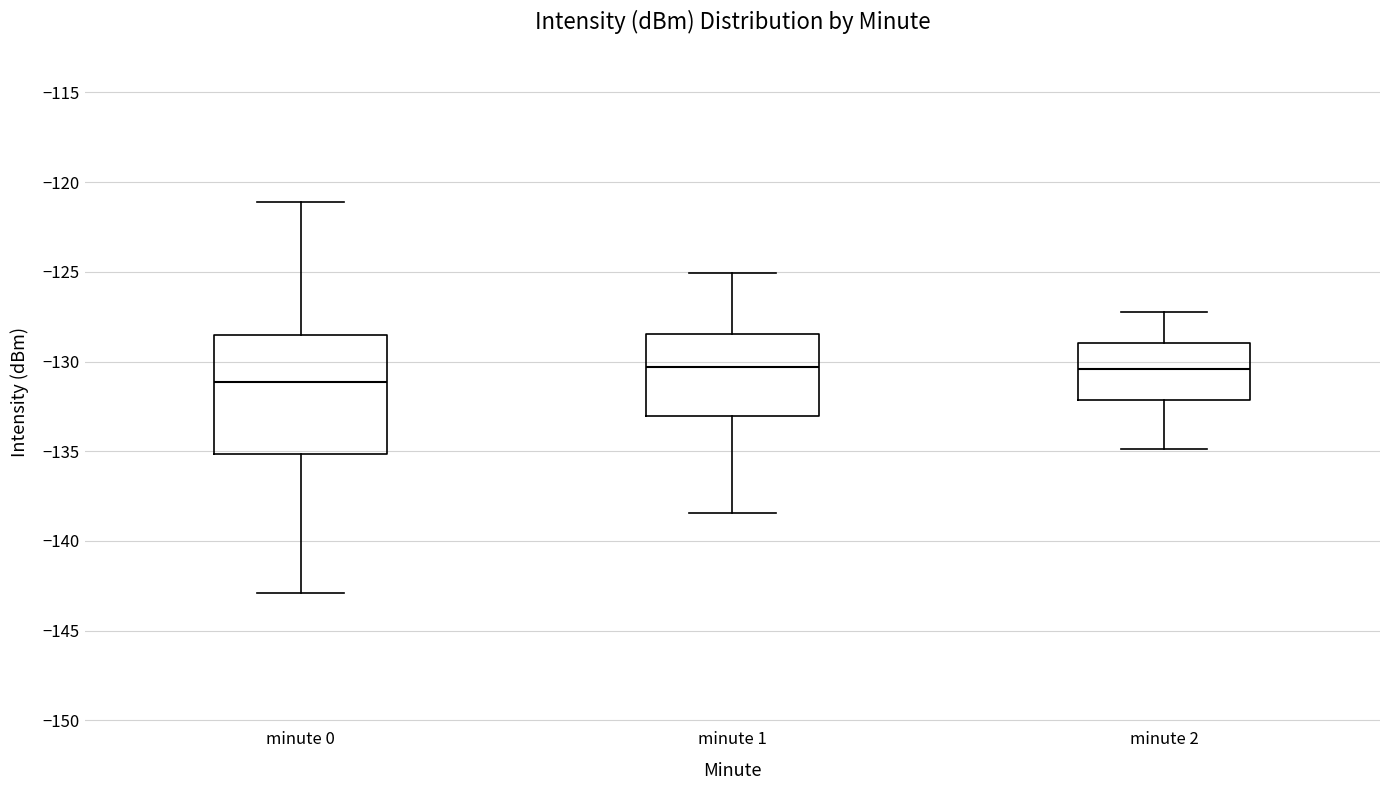

Reading left to right, read every box against the y-axis: the position of its median line, the range the box covers, and the ends of its whiskers. The values are not printed on the chart, so give them approximately, as read against the axis.

minute 0: median -131.0, box -135.0 to -128.5, whiskers -143.0 to -121.0
minute 1: median -130.5, box -133.0 to -128.5, whiskers -138.5 to -125.0
minute 2: median -130.5, box -132.0 to -129.0, whiskers -135.0 to -127.0